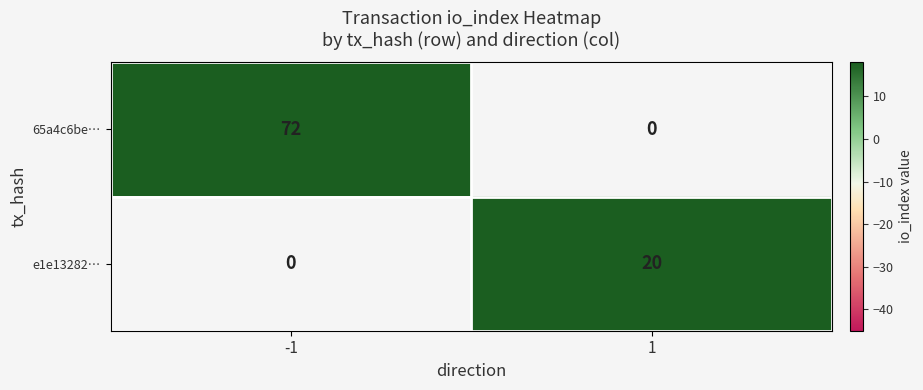

Is it true that 65a4c6be… equals 72 at -1?

True